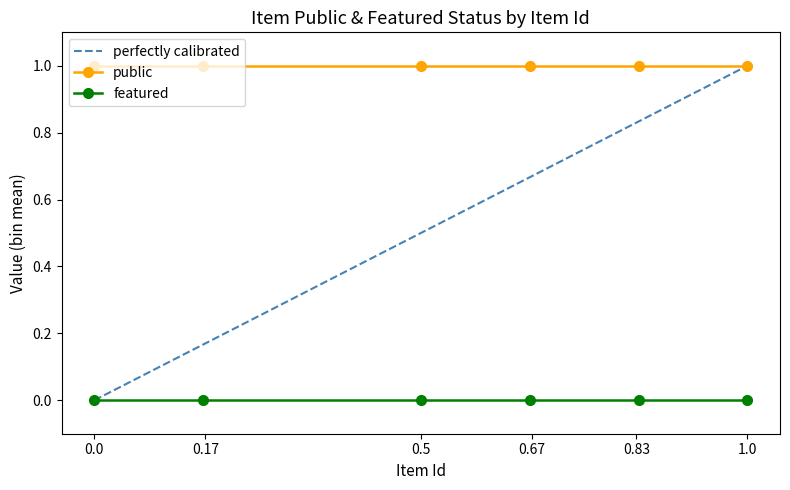

What is the greatest value displayed?

1.0